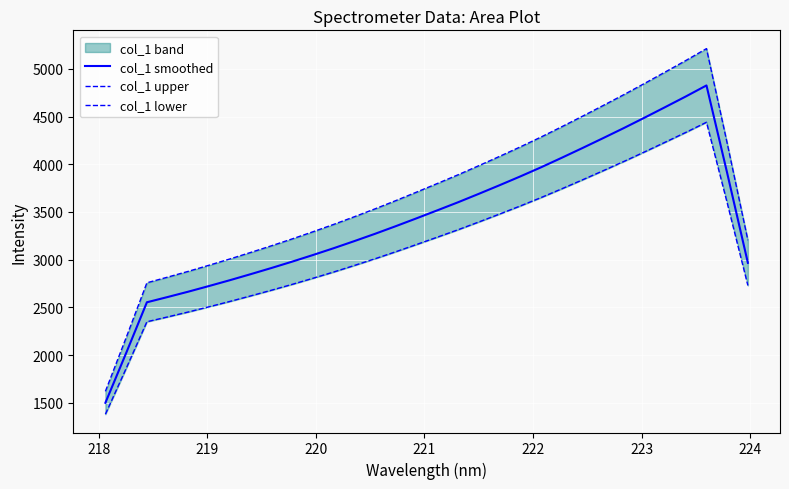

True or false: col_1 smoothed and col_1 lower cross at least once.

False